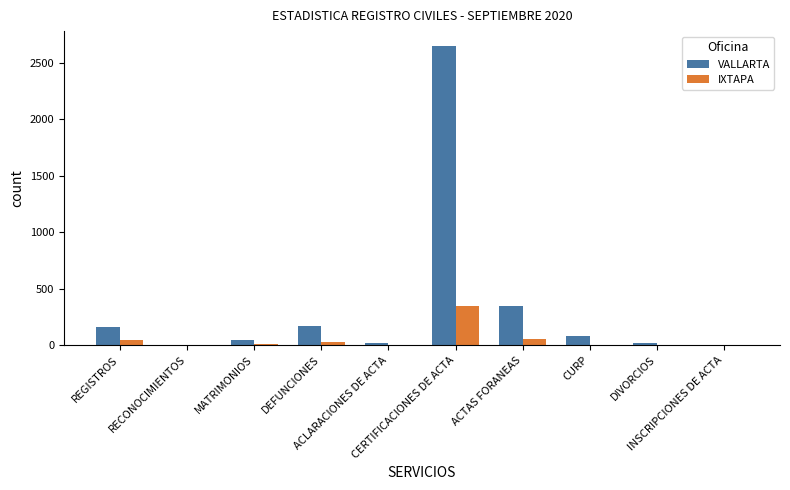

What is the sum of all IXTAPA values?

485